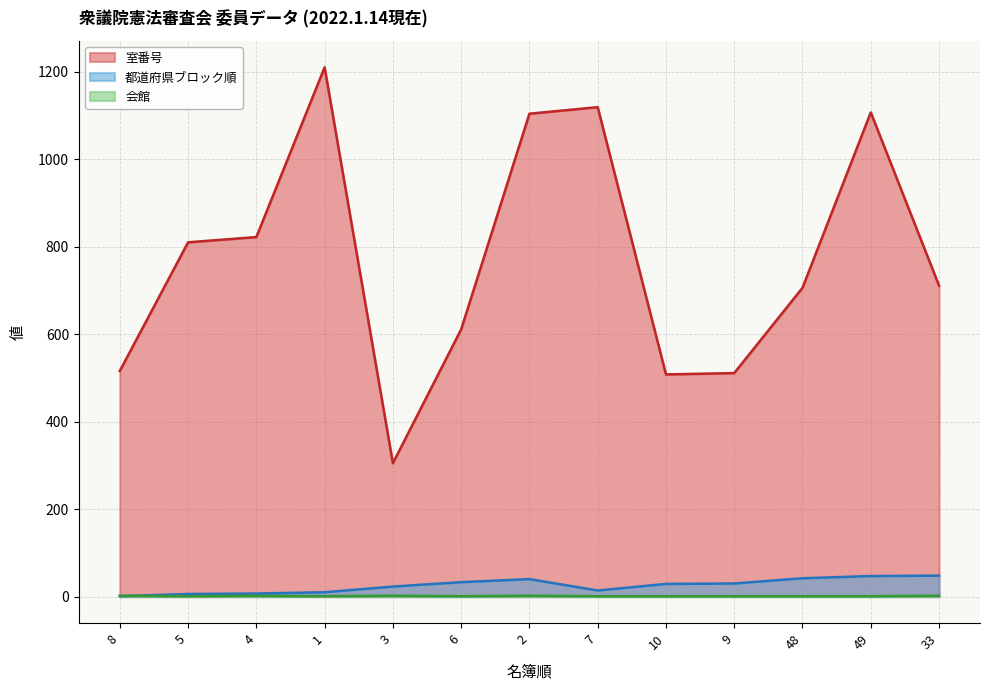

How many interior local peaks does the 都道府県ブロック順 series have?

1